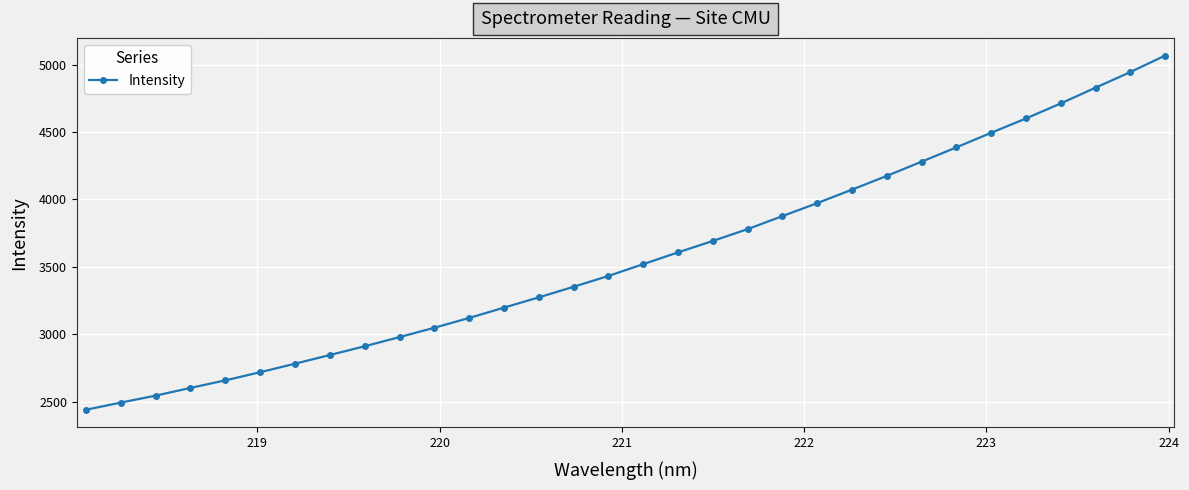

What is the value of the 9th point from the left?

2911.5